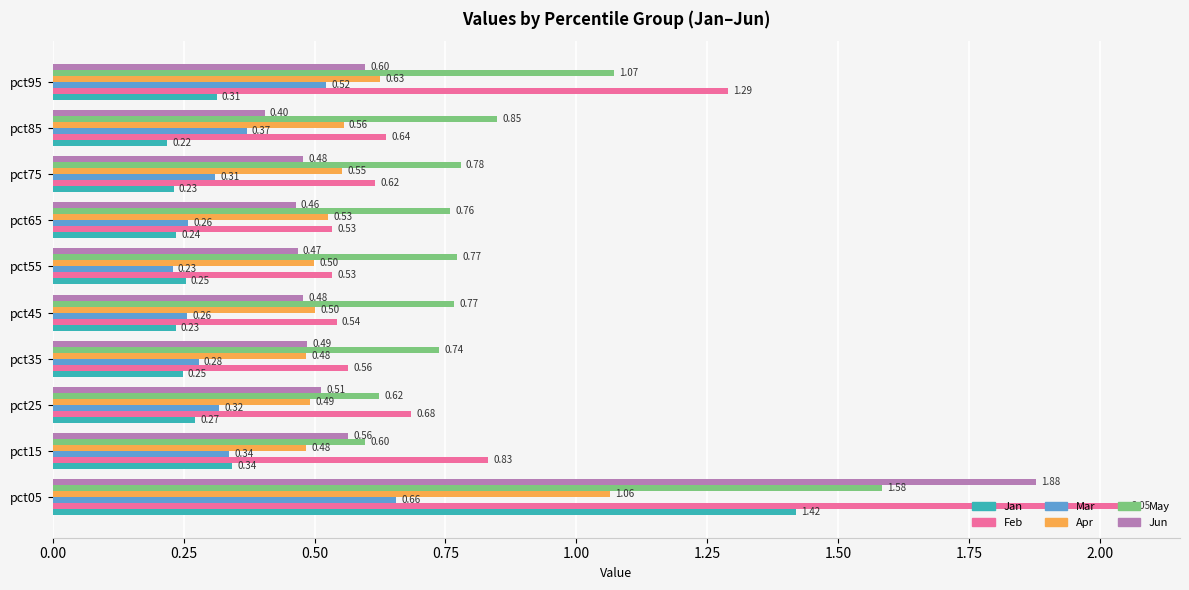

Where is May nearest to the value 1?

pct95